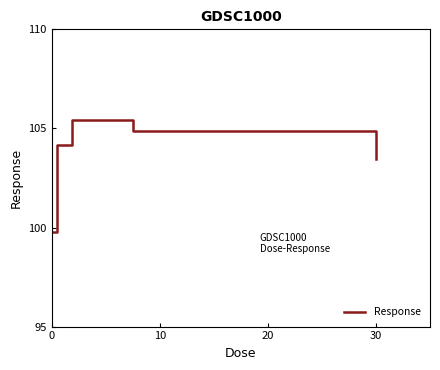

How many values are below 104?

2